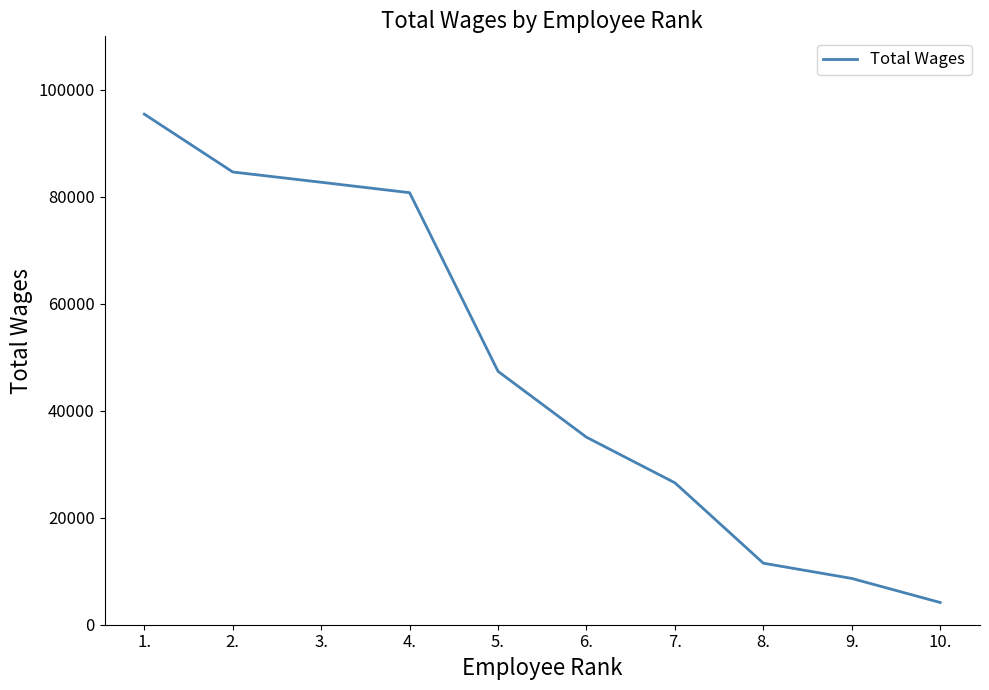

Reading left to right, what are all the values shown in this chart?

95451	84639	82717	80766	47369	35056	26531	11502	8651	4154